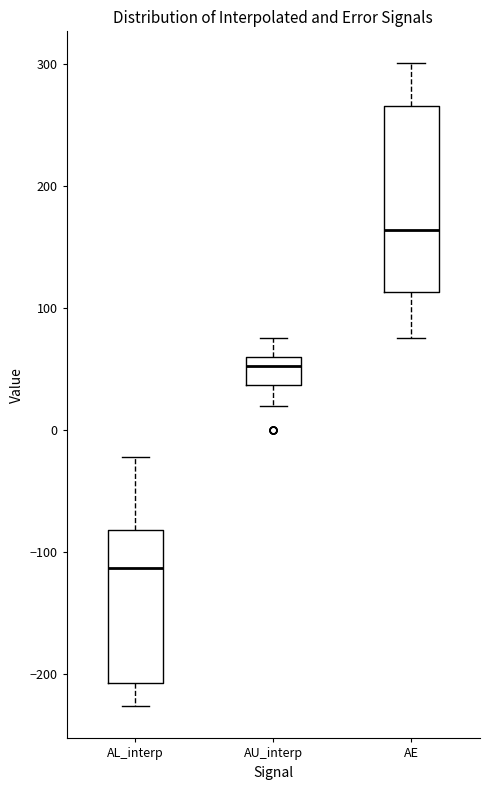

Reading left to right, read every box against the y-axis: the position of its median line, the range the box covers, and the ends of its whiskers. The values are not printed on the chart, so give them approximately, as read against the axis.

AL_interp: median -110, box -210 to -80, whiskers -230 to -20
AU_interp: median 50, box 40 to 60, whiskers 20 to 80
AE: median 160, box 110 to 270, whiskers 80 to 300